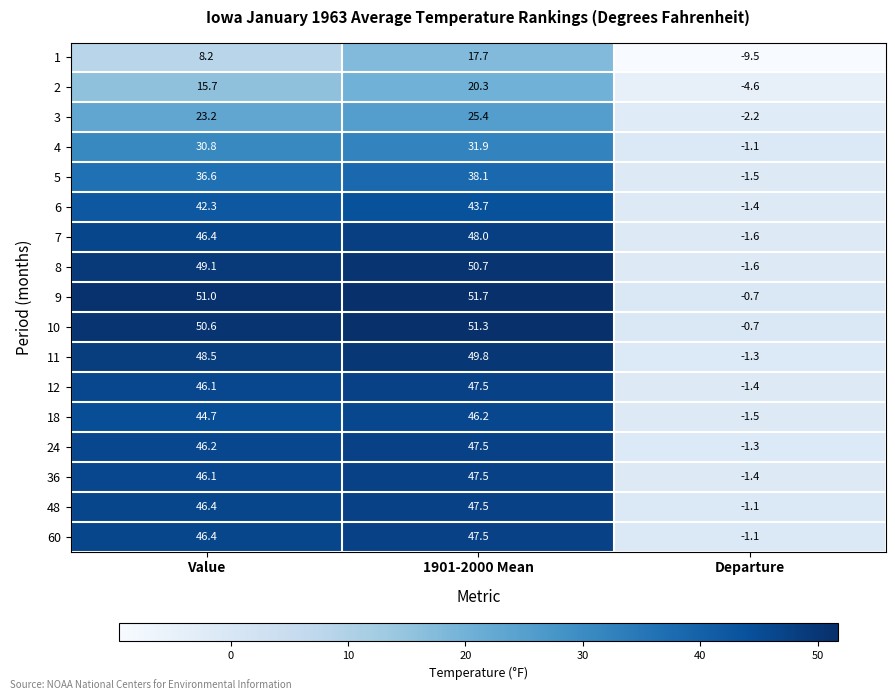

What is the difference between the highest and lowest values at Departure?

8.8